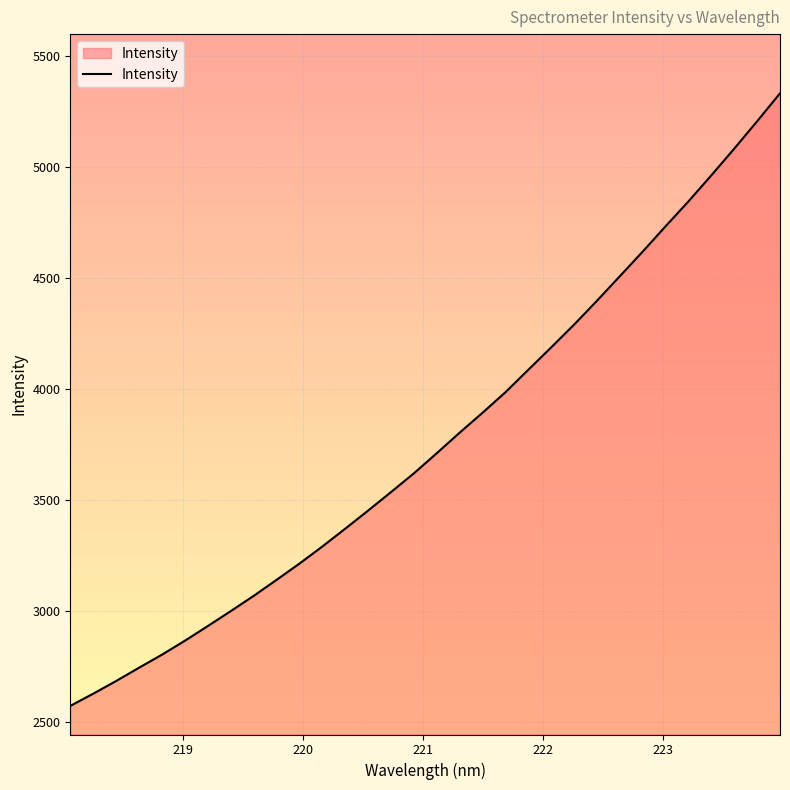

Count the number of categories in the chart.

32